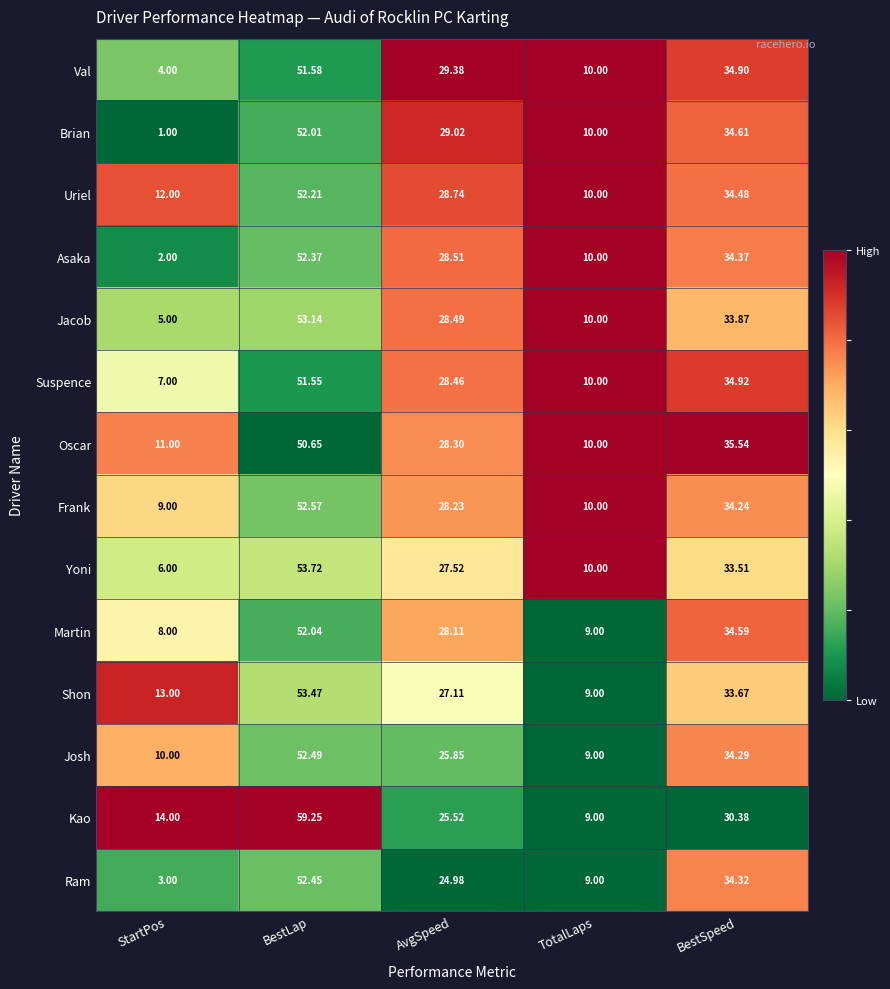

Which series has the widest spread of values?

Brian